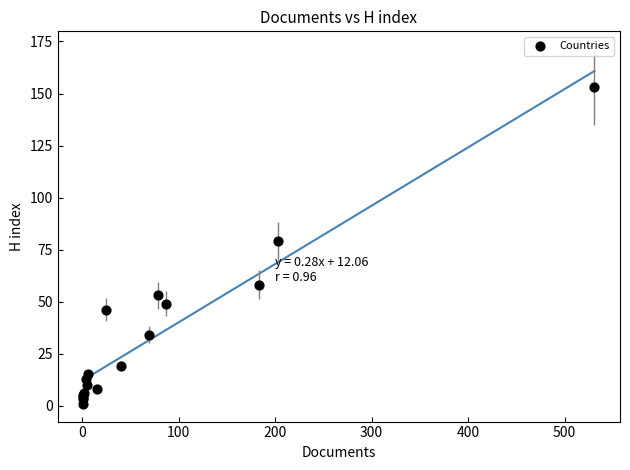

What Y value in the scatter plot is closest to 77?

79